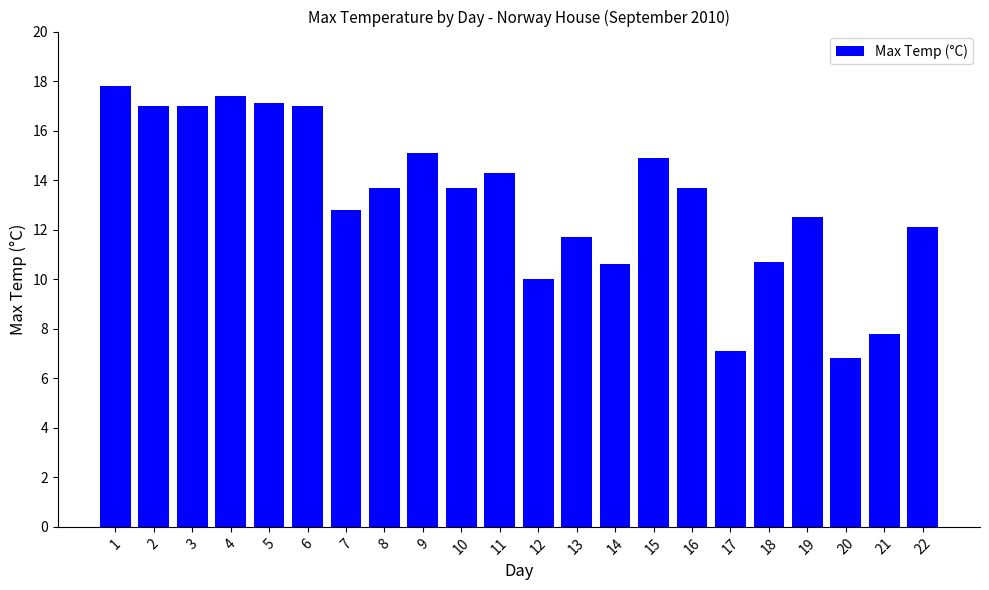

Reading left to right, transcribe all the data shown in this chart.

17.8	17.0	17.0	17.4	17.1	17.0	12.8	13.7	15.1	13.7	14.3	10.0	11.7	10.6	14.9	13.7	7.1	10.7	12.5	6.8	7.8	12.1